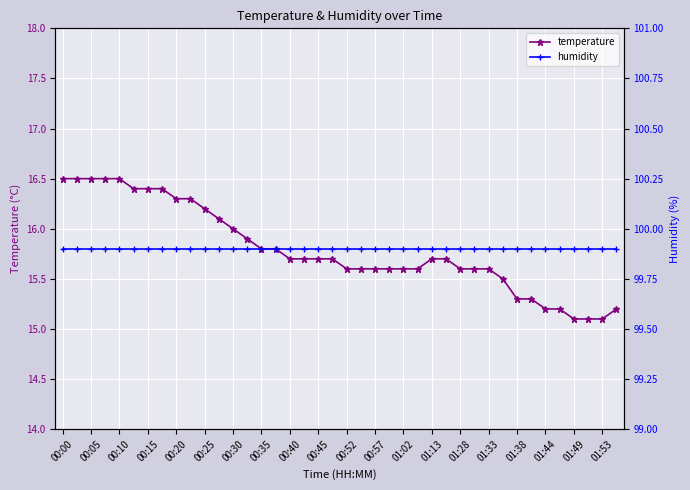

What is the greatest value displayed?

99.9